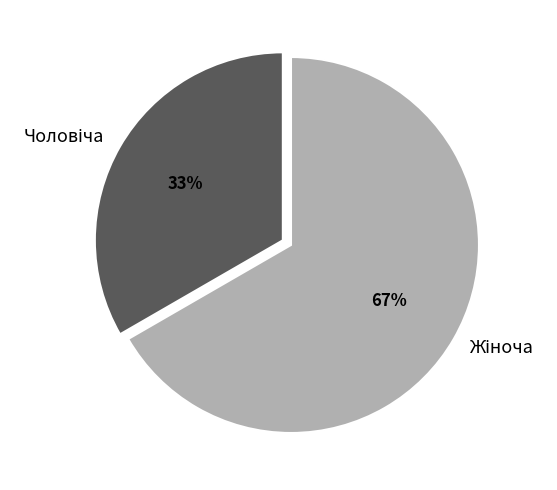

Does any single category account for the majority?

Yes